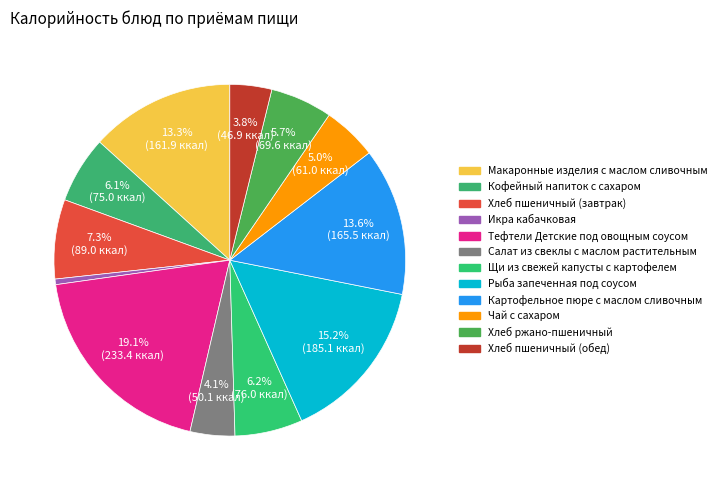

How many segments does this pie chart have?

12